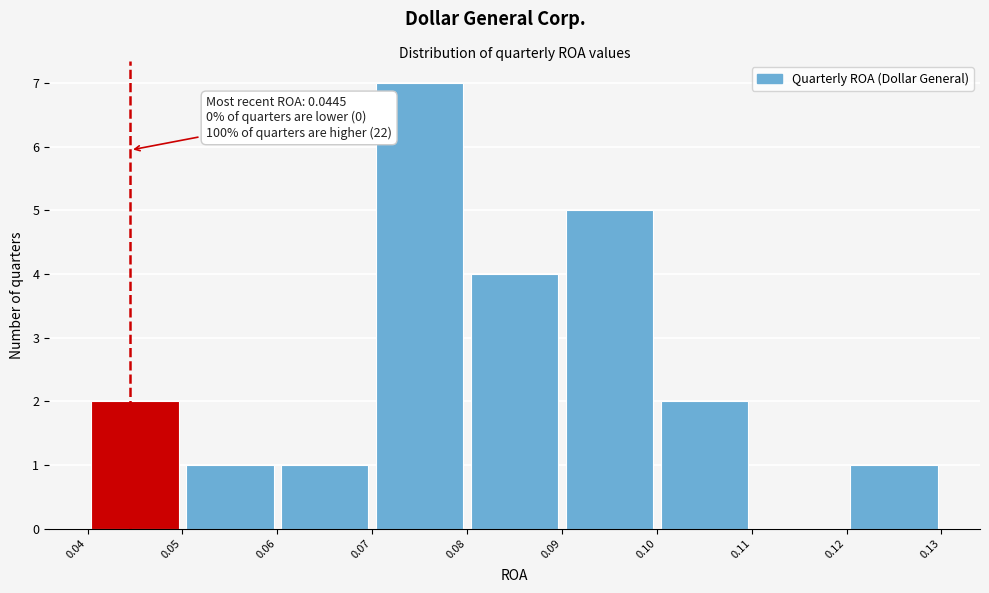

Which range on the x-axis has the tallest bar?

0.07 to 0.08